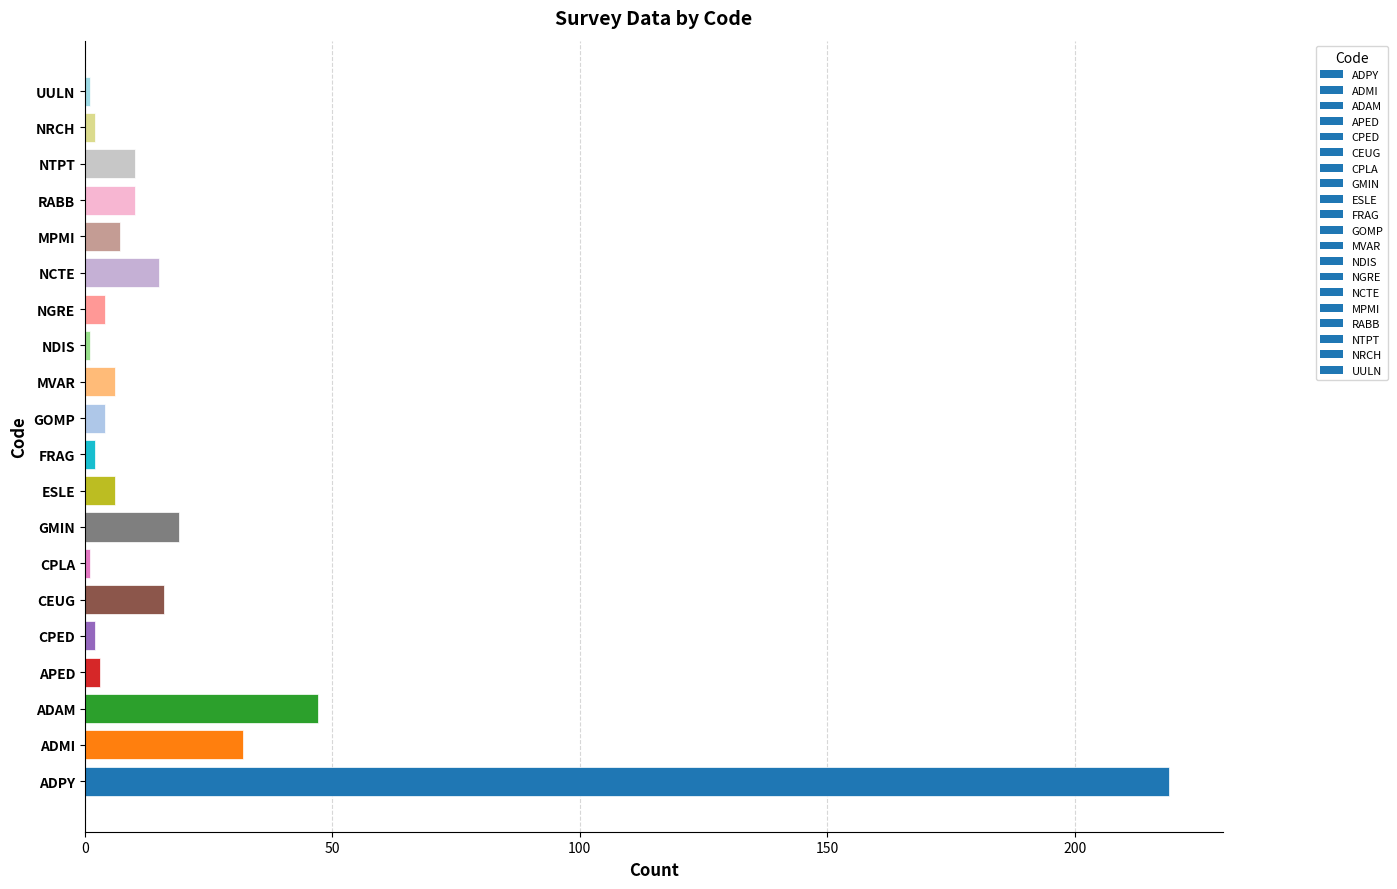

What is the difference between the values at GMIN and NDIS?

18